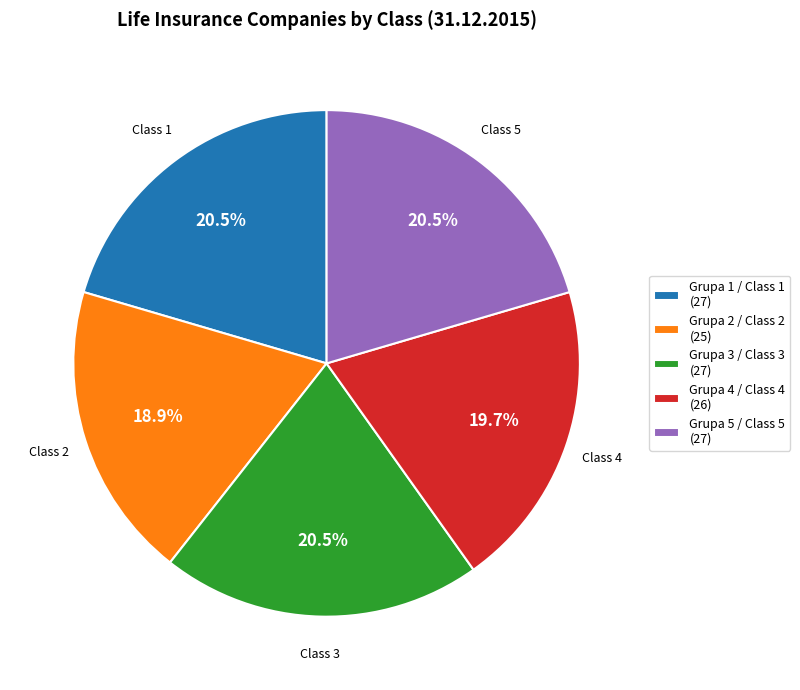

Count the number of slices in the pie.

5